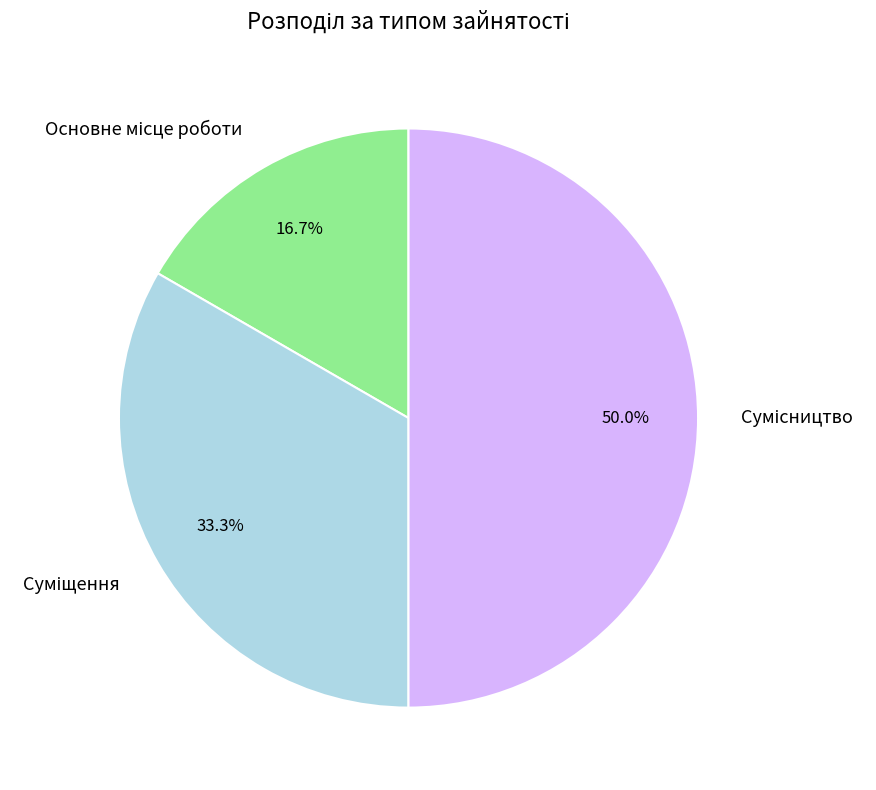

To the nearest percent, what is the average slice percentage?

33%